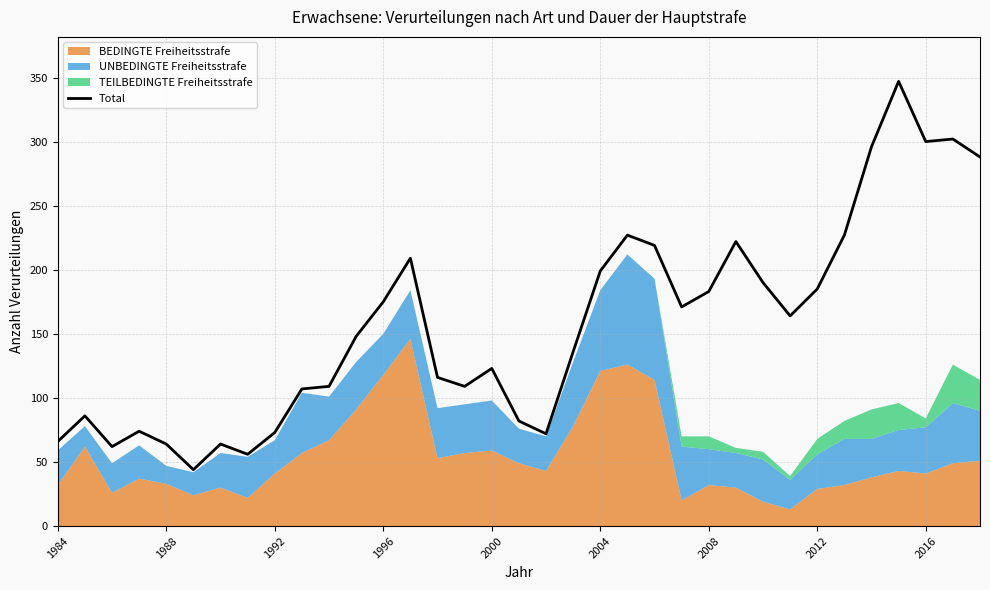

What is the difference between the second highest and second lowest values?

246